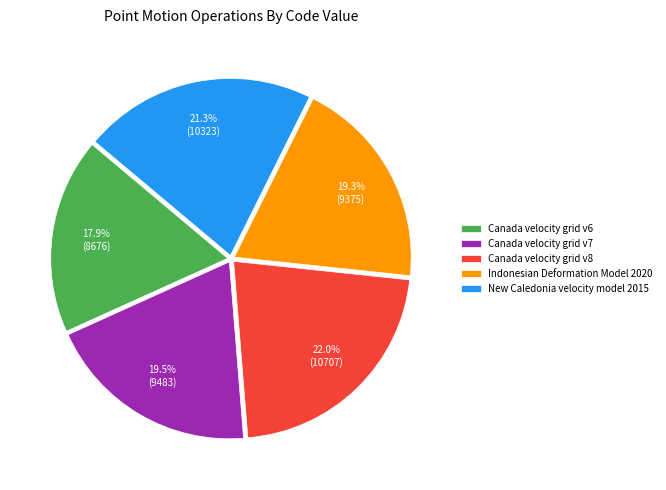

Is there a majority slice in this chart?

No